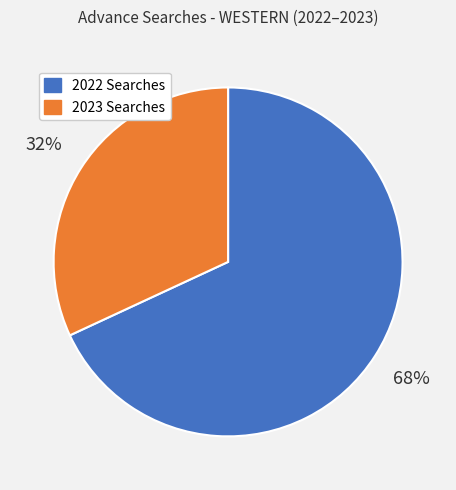

To the nearest percent, what is the average slice percentage?

50%